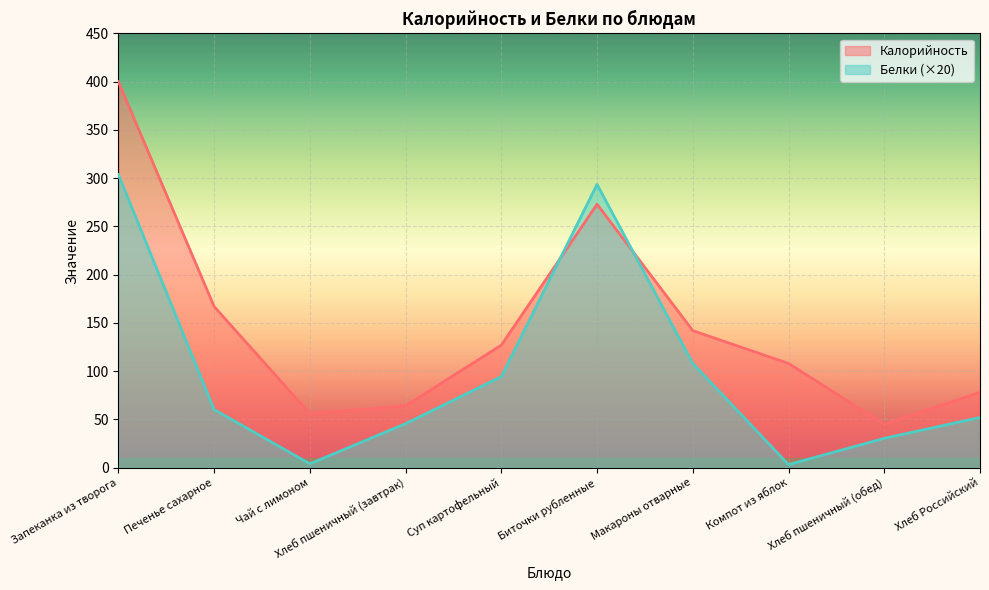

Which label corresponds to the smallest value in the chart?

Компот из яблок